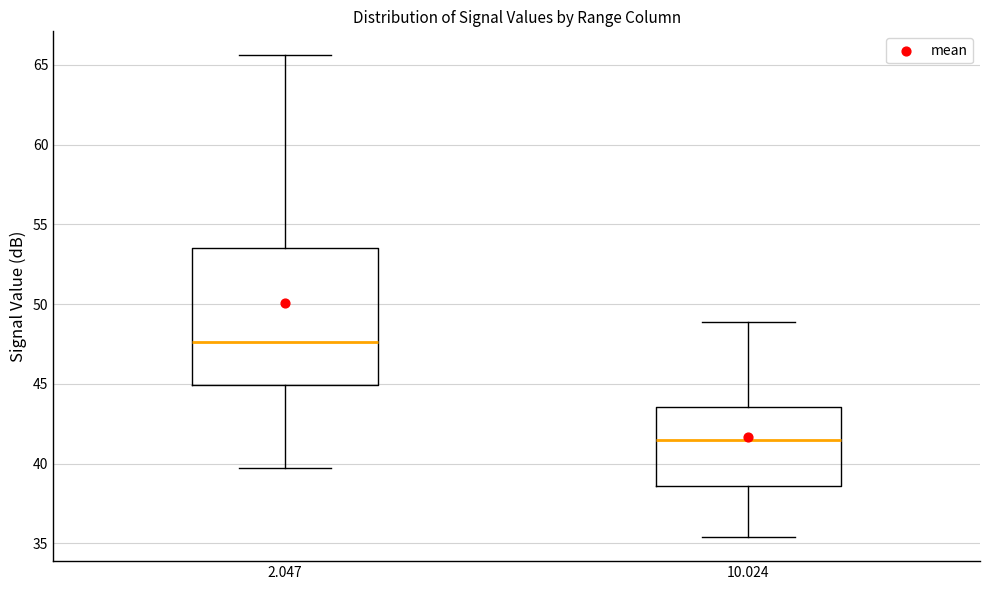

Reading left to right, read every box against the y-axis: the position of its median line, the range the box covers, and the ends of its whiskers. The values are not printed on the chart, so give them approximately, as read against the axis.

2.047: median 47.5, box 45.0 to 53.5, whiskers 39.5 to 65.5
10.024: median 41.5, box 38.5 to 43.5, whiskers 35.5 to 49.0